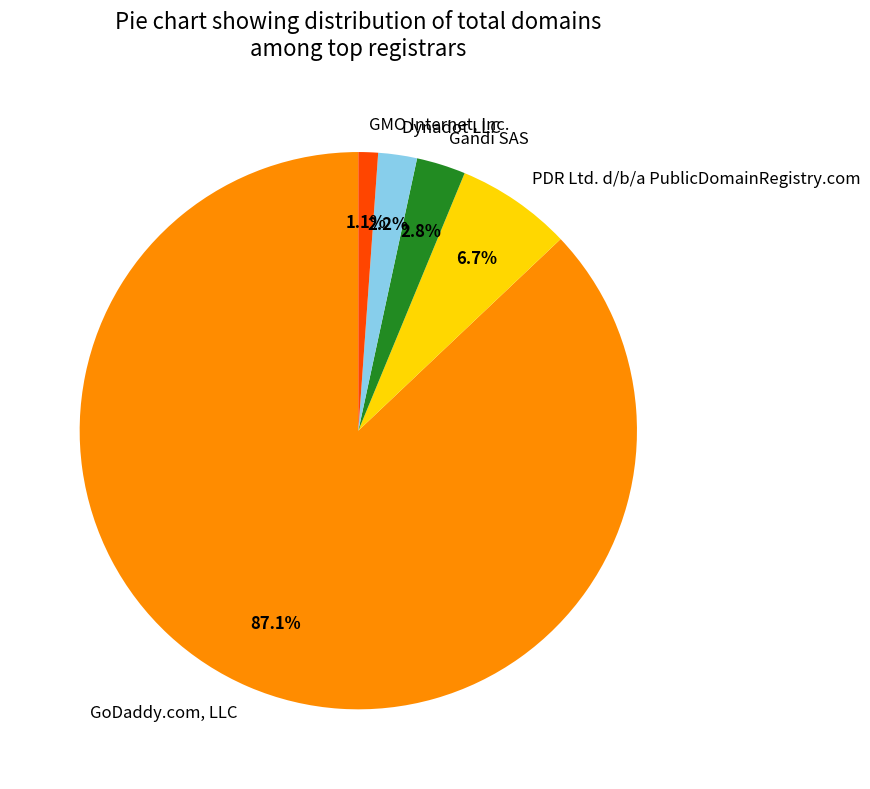

How many slices are in this pie chart?

5